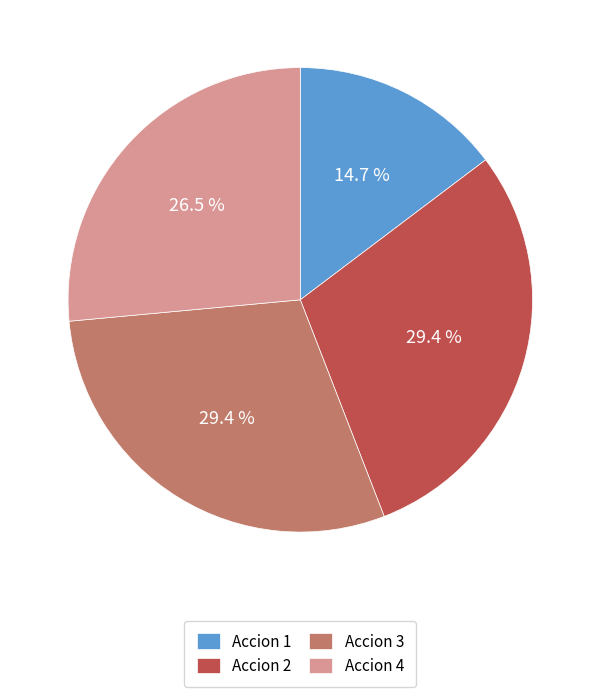

Is it true that Accion 1 is 15% of the pie?

True